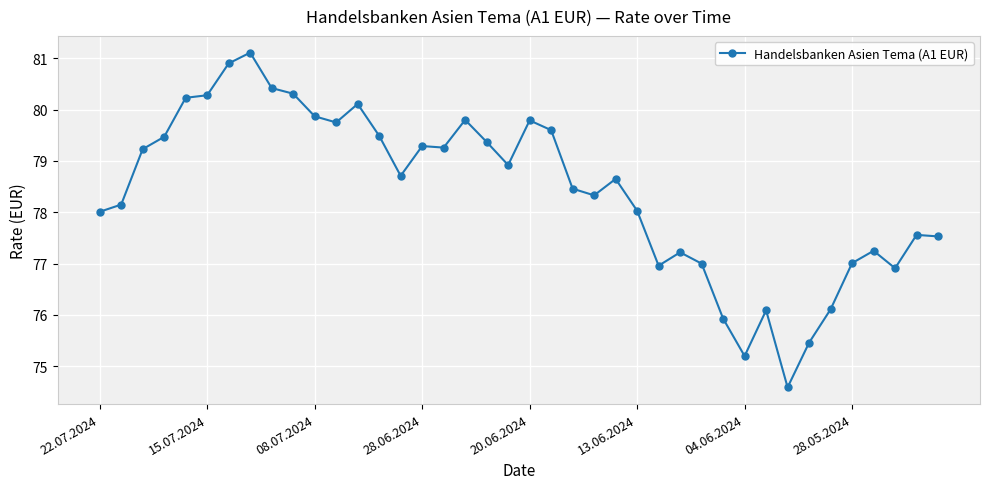

What is the maximum value shown in the chart?

81.1